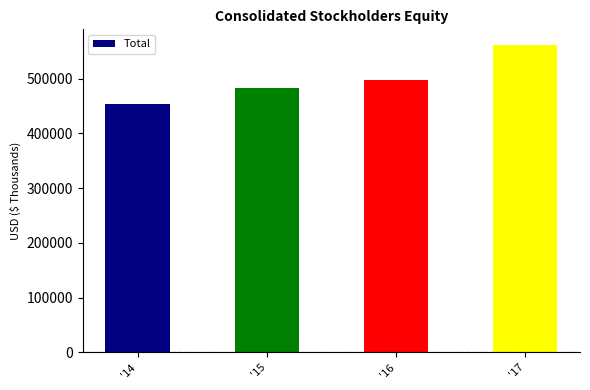

At which label is the value closest to 507984?

'16